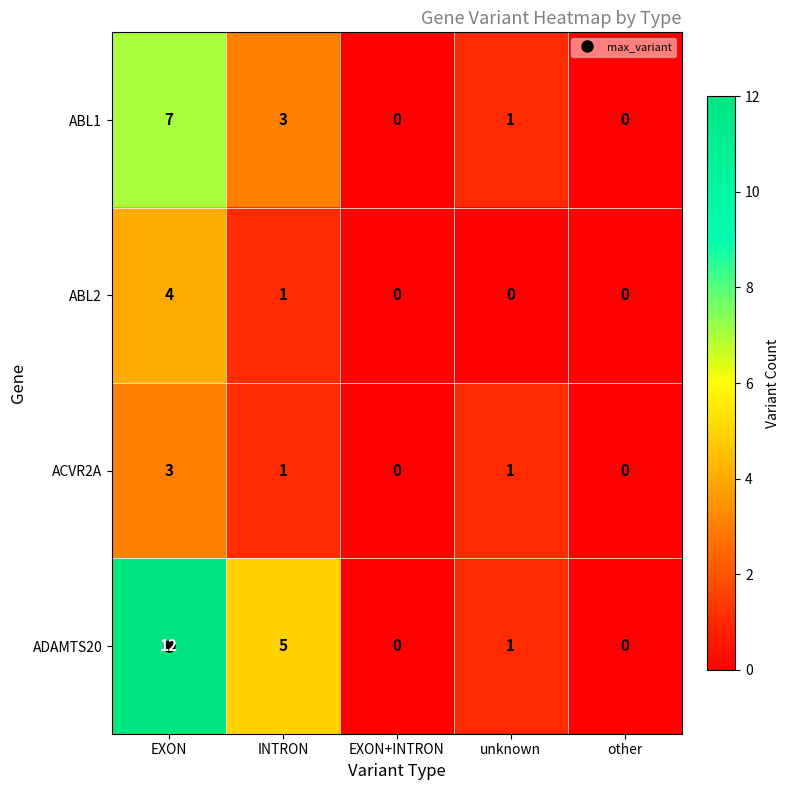

What is the sum of all ABL2 values?

5